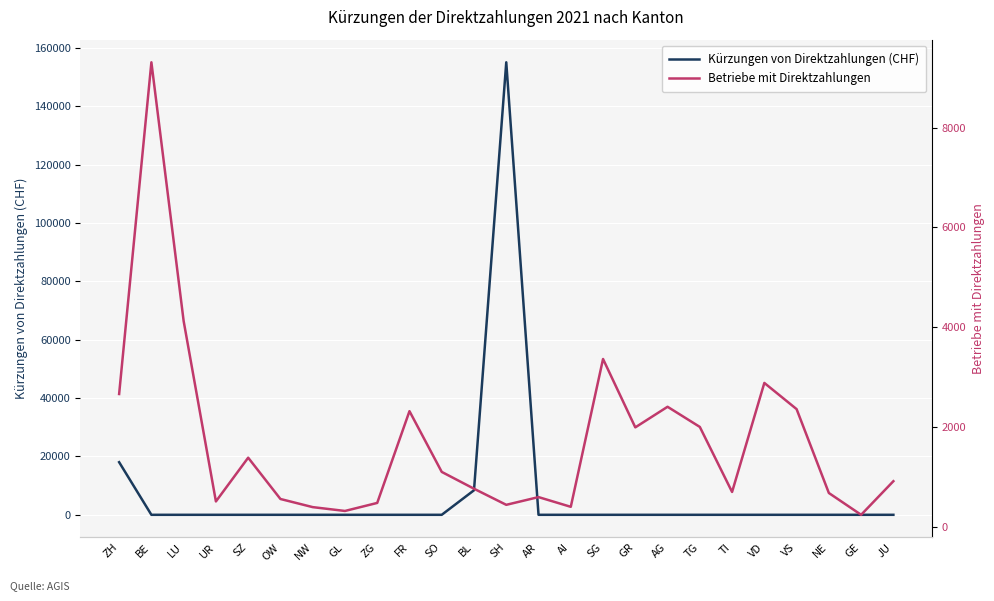

True or false: Kürzungen von Direktzahlungen (CHF) and Betriebe mit Direktzahlungen intersect in this chart.

True